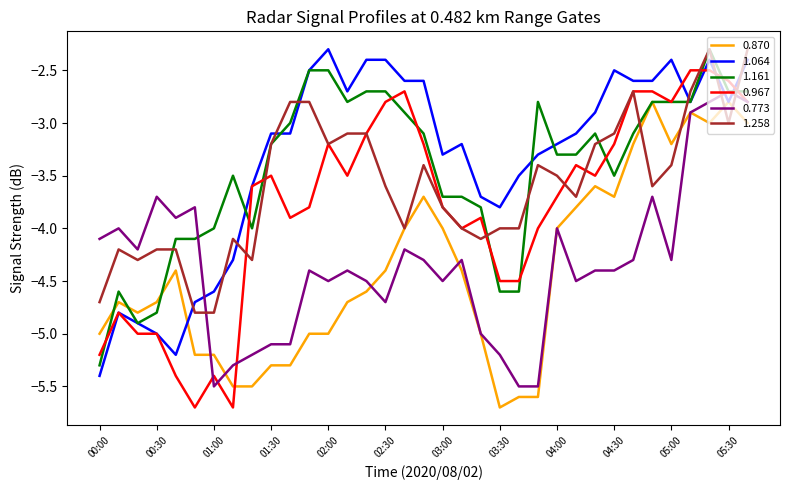

What is the maximum value for 1.258?

-2.3